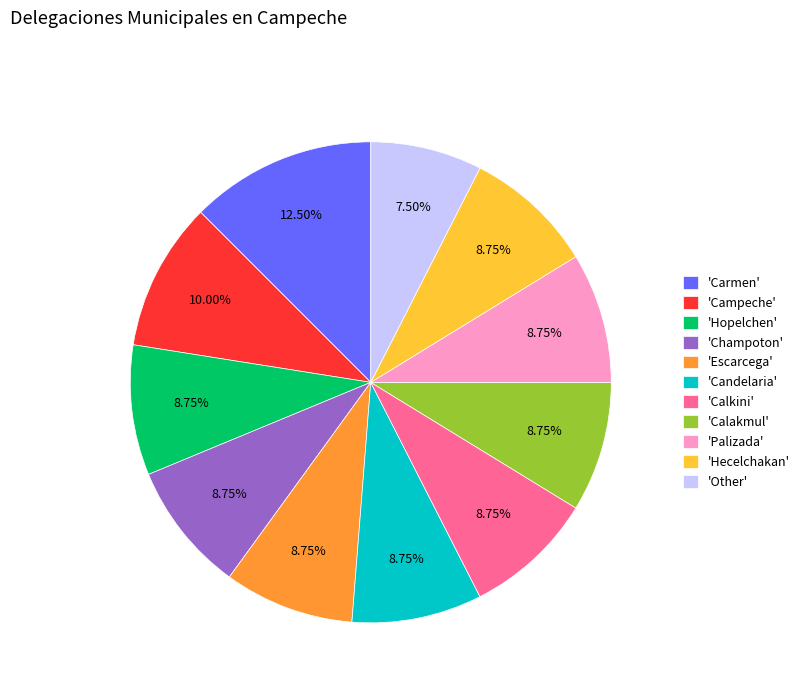

To the nearest percent, what is the difference between the largest and smallest slice percentages?

5%